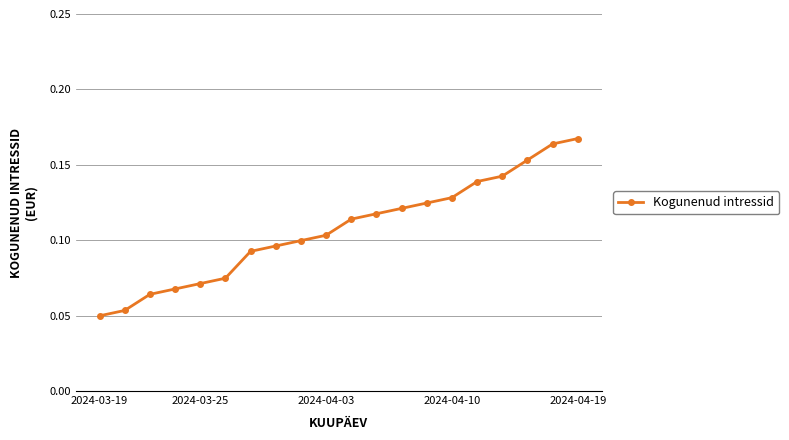

Count the values in the range 0 to 1.

20